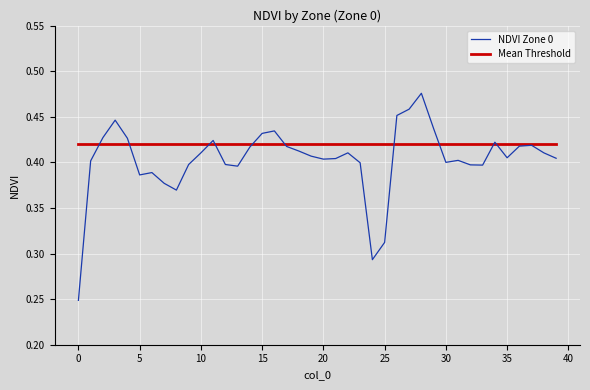

Which series has the largest range (max minus min)?

NDVI Zone 0